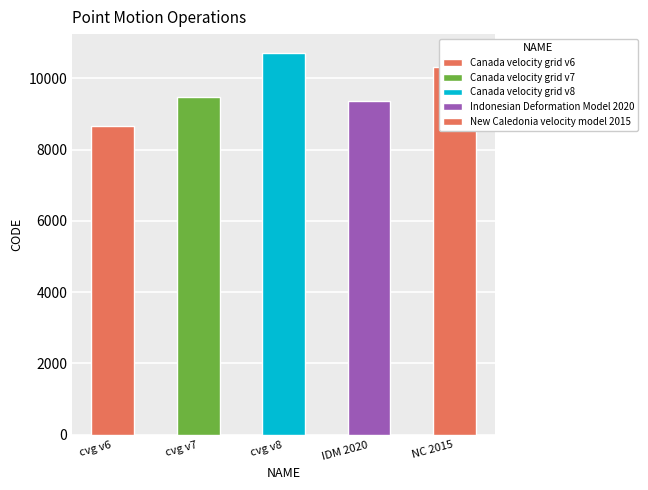

True or false: the data shows 3887 at Canada velocity grid v6.

False